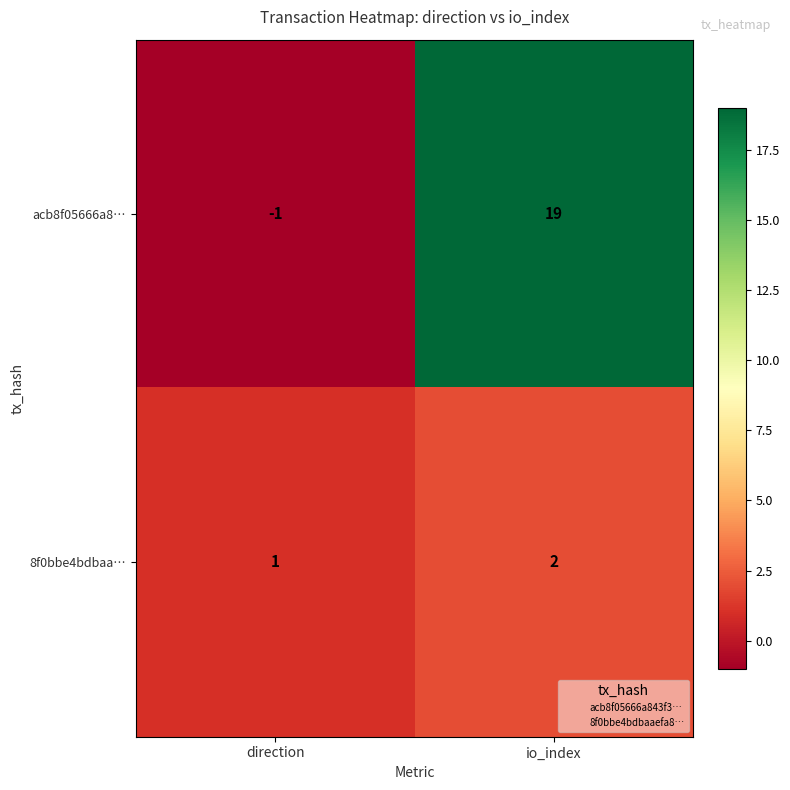

Which category has the lowest value in the 8f0bbe4bdbaa… series?

direction